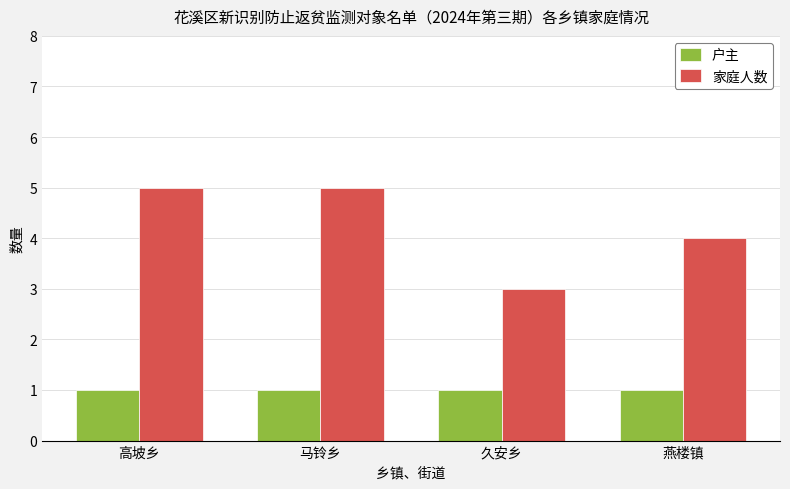

Rank the series by their maximum value, from highest to lowest.

家庭人数, 户主